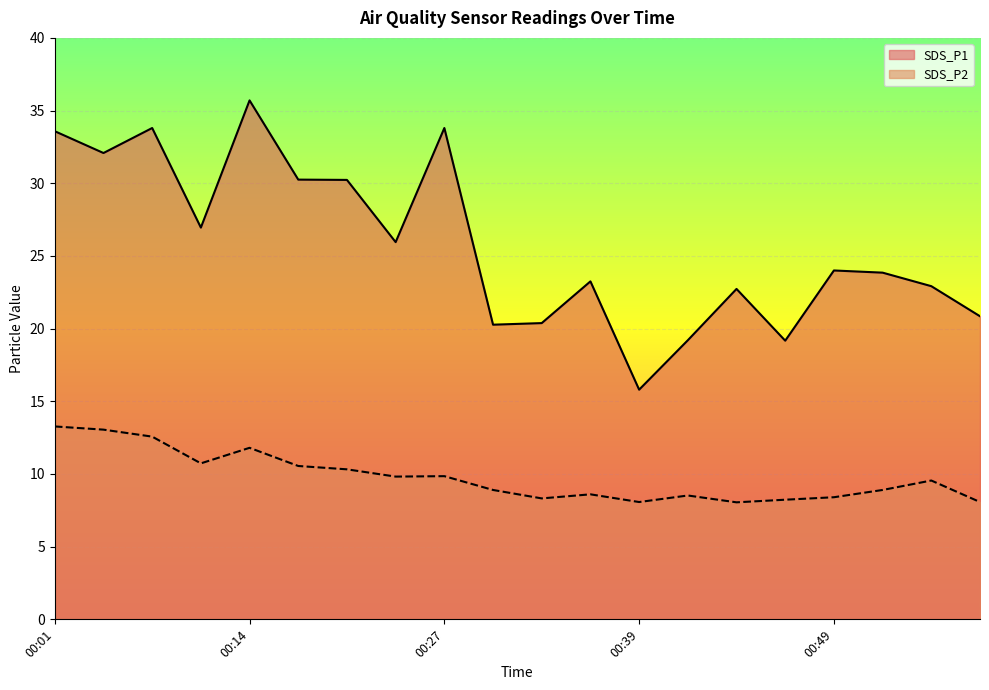

Reading right to left, extract all data points from this chart.

SDS_P1: 00:56=20.9	00:54=22.9	00:51=23.9	00:49=24.0	00:46=19.2	00:44=22.7	00:41=19.2	00:39=15.8	00:37=23.2	00:34=20.4	00:29=20.3	00:27=33.8	00:24=25.9	00:19=30.2	00:16=30.2	00:14=35.7	00:08=26.9	00:06=33.8	00:04=32.1	00:01=33.6
SDS_P2: 00:56=8.1	00:54=9.6	00:51=8.9	00:49=8.4	00:46=8.2	00:44=8.1	00:41=8.5	00:39=8.1	00:37=8.6	00:34=8.3	00:29=8.9	00:27=9.8	00:24=9.8	00:19=10.3	00:16=10.6	00:14=11.8	00:08=10.7	00:06=12.6	00:04=13.1	00:01=13.3